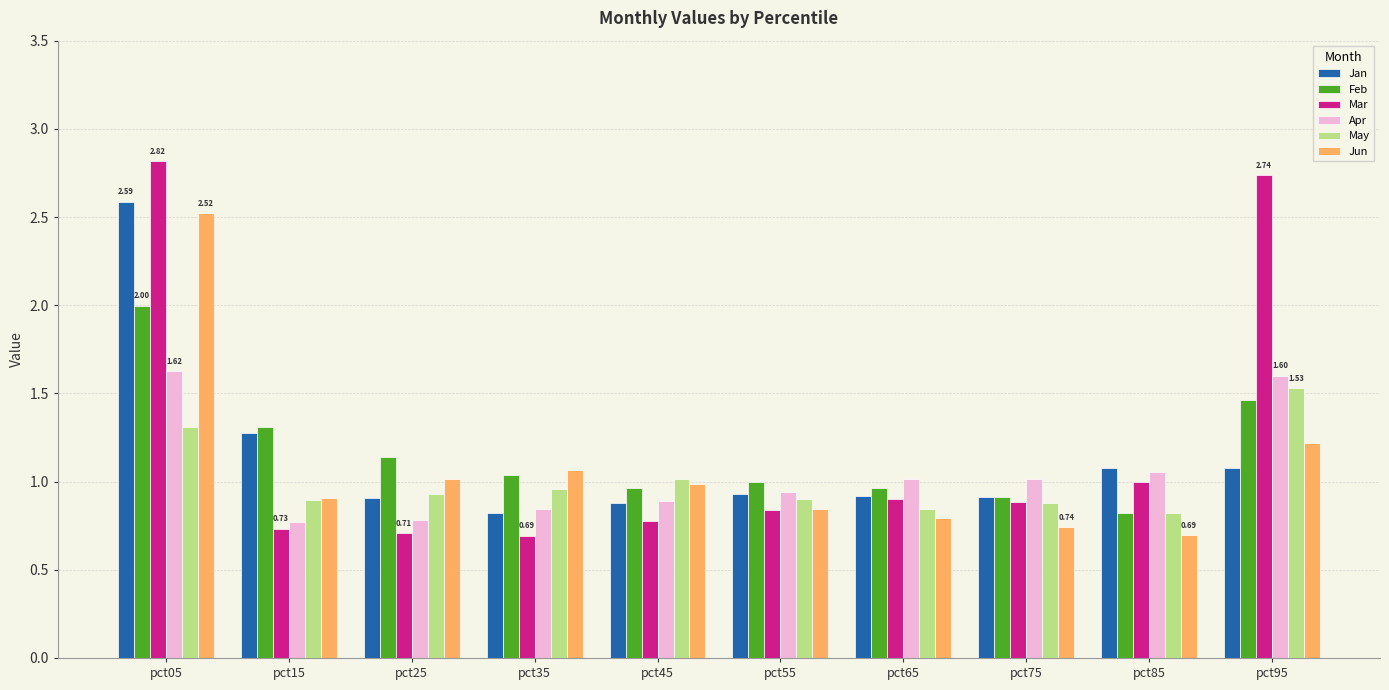

What is the total value across all series at pct65?

5.4